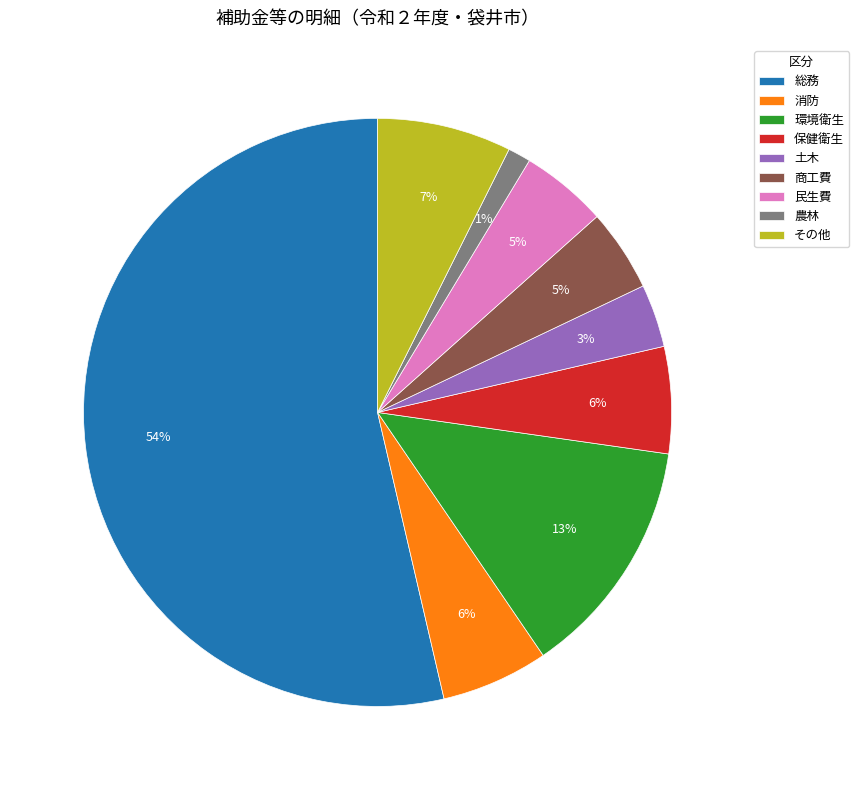

To the nearest percent, what is the combined percentage of 環境衛生 and 総務?

67%